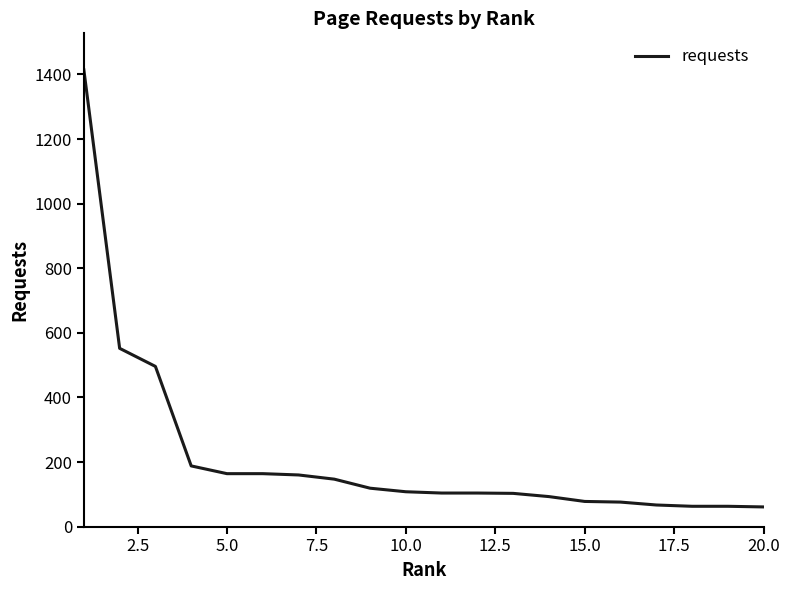

What is the smallest value displayed?

61